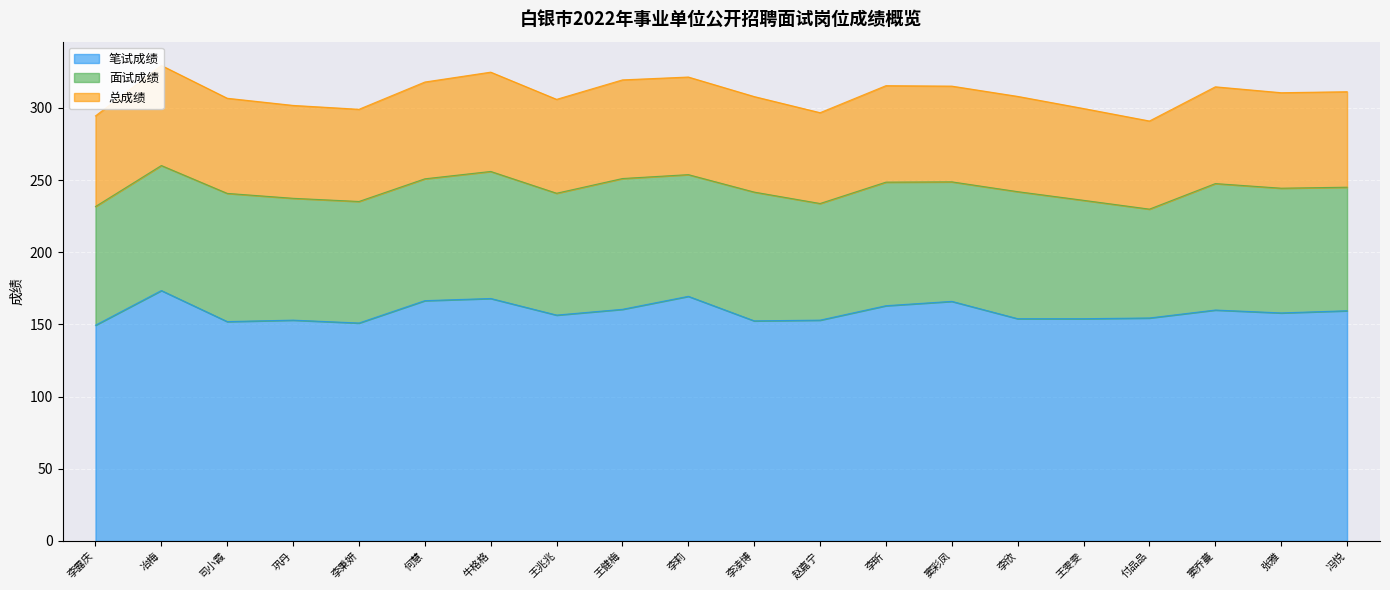

Rank the categories by 总成绩 value from lowest to highest.

付品品, 李露庆, 赵嘉宁, 王雯雯, 李秉妍, 巩丹, 王兆兆, 司小霞, 李欣, 冯悦, 张雅, 李凌博, 窦彩凤, 李昕, 窦乔蔓, 何慧, 李莉, 王健梅, 牛格格, 冶梅